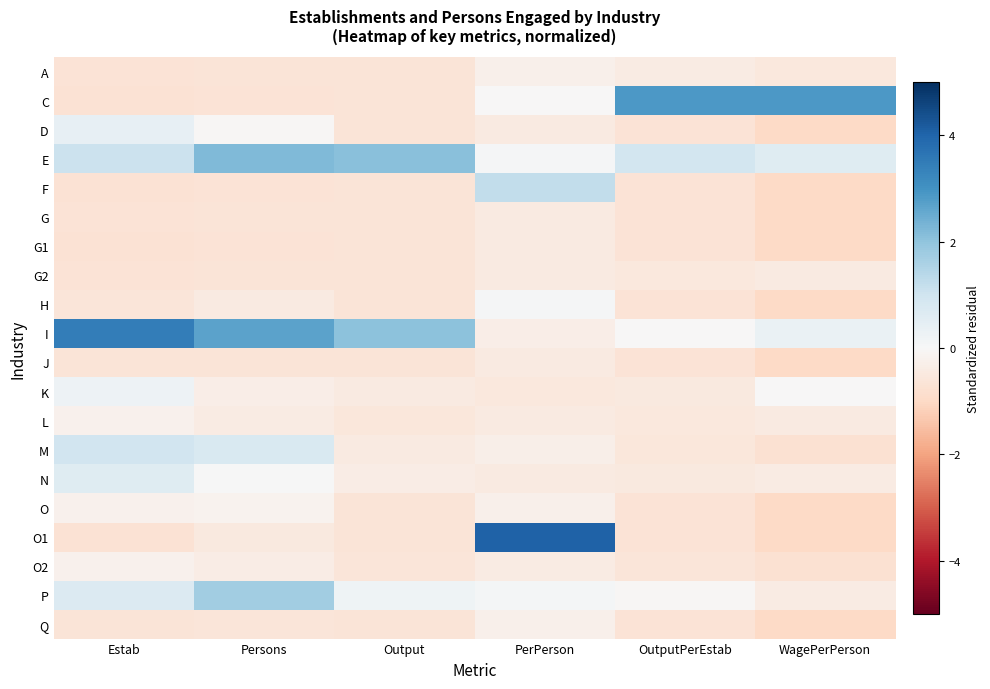

Reading left to right, list all the values displayed in this chart.

A: Estab=-0.7	Persons=-0.6	Output=-0.6	PerPerson=-0.2	OutputPerEstab=-0.4	WagePerPerson=-0.5
C: Estab=-0.7	Persons=-0.7	Output=-0.6	PerPerson=-0.0	OutputPerEstab=2.9	WagePerPerson=2.9
D: Estab=0.4	Persons=-0.1	Output=-0.6	PerPerson=-0.4	OutputPerEstab=-0.7	WagePerPerson=-1.0
E: Estab=1.1	Persons=2.2	Output=2.1	PerPerson=0.0	OutputPerEstab=0.9	WagePerPerson=0.6
F: Estab=-0.7	Persons=-0.7	Output=-0.6	PerPerson=1.2	OutputPerEstab=-0.7	WagePerPerson=-1.0
G: Estab=-0.7	Persons=-0.6	Output=-0.6	PerPerson=-0.4	OutputPerEstab=-0.7	WagePerPerson=-1.0
G1: Estab=-0.7	Persons=-0.7	Output=-0.6	PerPerson=-0.4	OutputPerEstab=-0.7	WagePerPerson=-1.0
G2: Estab=-0.7	Persons=-0.7	Output=-0.6	PerPerson=-0.5	OutputPerEstab=-0.5	WagePerPerson=-0.4
H: Estab=-0.6	Persons=-0.5	Output=-0.6	PerPerson=0.0	OutputPerEstab=-0.7	WagePerPerson=-1.0
I: Estab=3.5	Persons=2.7	Output=2.0	PerPerson=-0.3	OutputPerEstab=-0.0	WagePerPerson=0.3
J: Estab=-0.7	Persons=-0.6	Output=-0.6	PerPerson=-0.4	OutputPerEstab=-0.7	WagePerPerson=-1.0
K: Estab=0.3	Persons=-0.3	Output=-0.4	PerPerson=-0.5	OutputPerEstab=-0.5	WagePerPerson=-0.0
L: Estab=-0.2	Persons=-0.4	Output=-0.6	PerPerson=-0.4	OutputPerEstab=-0.5	WagePerPerson=-0.5
M: Estab=1.0	Persons=0.8	Output=-0.4	PerPerson=-0.3	OutputPerEstab=-0.6	WagePerPerson=-0.8
N: Estab=0.6	Persons=0.0	Output=-0.4	PerPerson=-0.4	OutputPerEstab=-0.5	WagePerPerson=-0.4
O: Estab=-0.2	Persons=-0.2	Output=-0.6	PerPerson=-0.2	OutputPerEstab=-0.7	WagePerPerson=-1.0
O1: Estab=-0.7	Persons=-0.5	Output=-0.6	PerPerson=4.0	OutputPerEstab=-0.7	WagePerPerson=-1.0
O2: Estab=-0.2	Persons=-0.4	Output=-0.6	PerPerson=-0.4	OutputPerEstab=-0.6	WagePerPerson=-0.8
P: Estab=0.7	Persons=1.7	Output=0.2	PerPerson=0.1	OutputPerEstab=-0.1	WagePerPerson=-0.4
Q: Estab=-0.7	Persons=-0.6	Output=-0.6	PerPerson=-0.3	OutputPerEstab=-0.7	WagePerPerson=-1.0